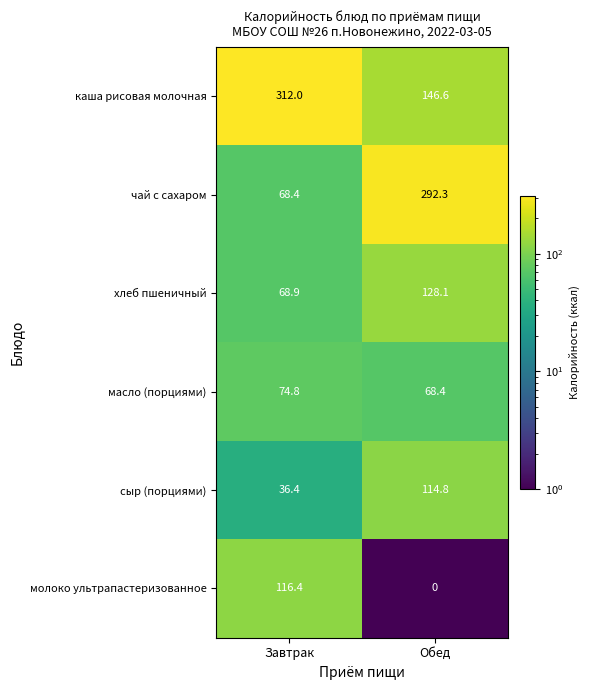

At Обед, list the series in order from smallest to largest.

молоко ультрапастеризованное, масло (порциями), сыр (порциями), хлеб пшеничный, каша рисовая молочная, чай с сахаром